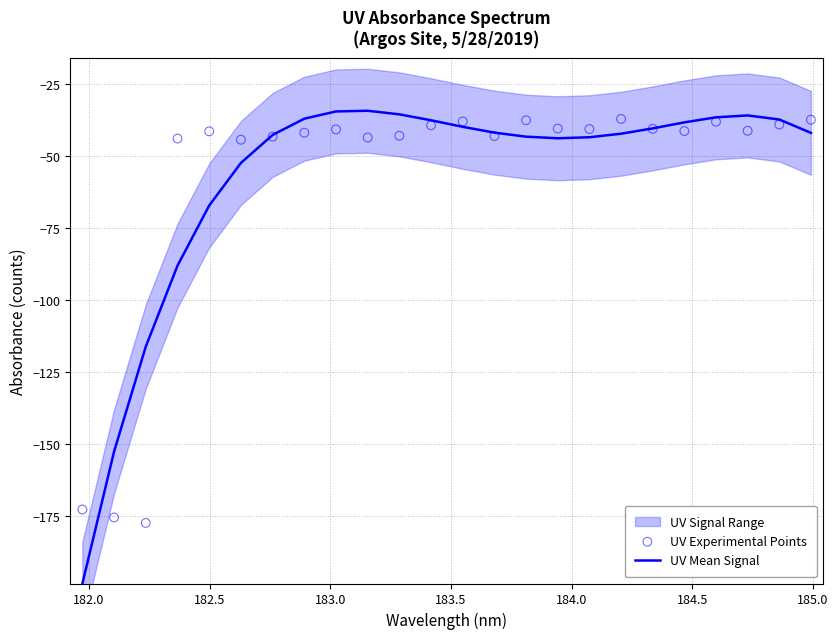

Which series has the widest spread of Y values?

UV Mean Signal